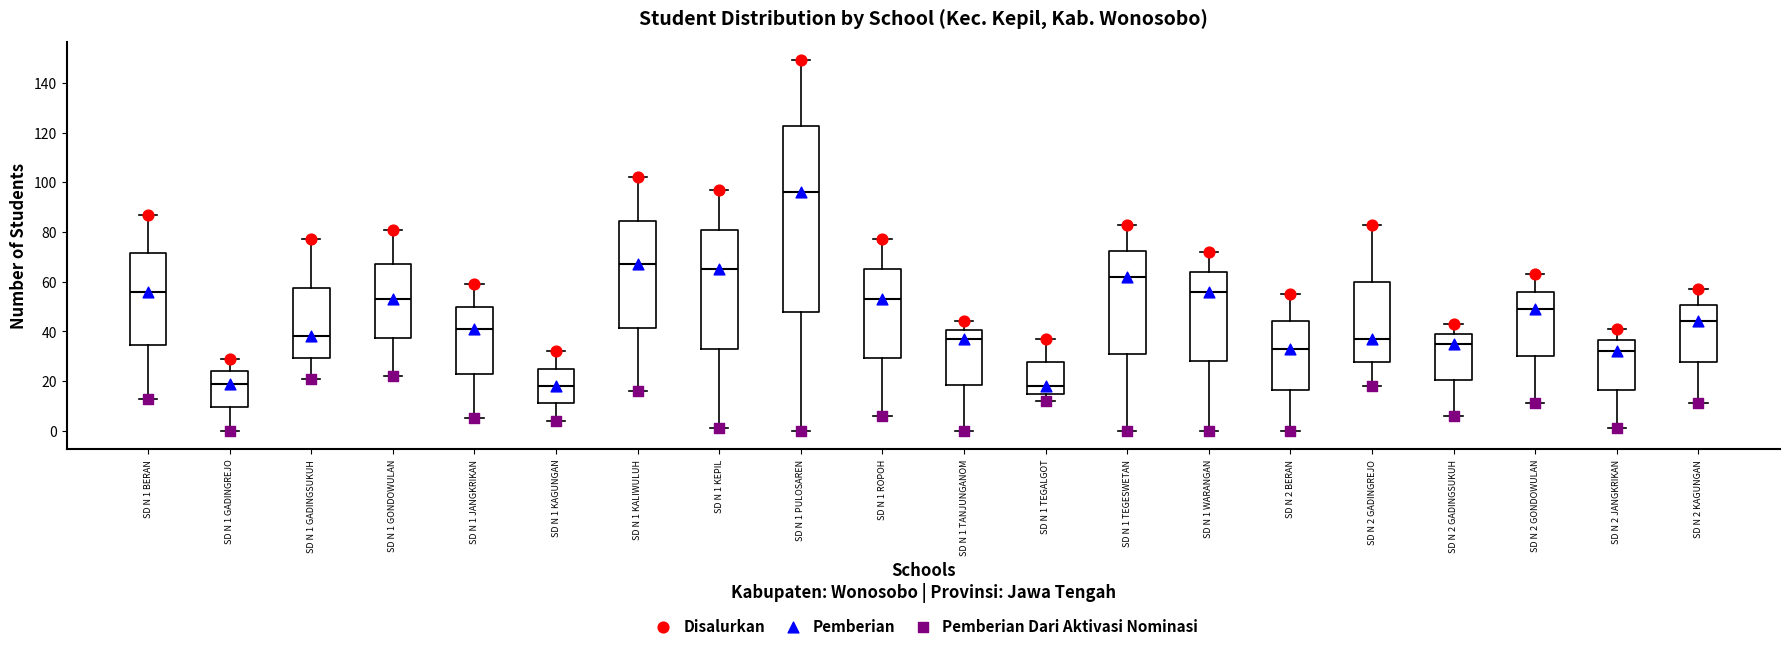

Reading left to right, transcribe this box plot: for each box, give where its median line is, the range the box spans, and where its two whiskers end, as read against the y-axis. The values are not printed on the chart, so give them approximately, as read against the axis.

SD N 1 BERAN: median 56, box 34 to 72, whiskers 14 to 88
SD N 1 GADINGREJO: median 20, box 10 to 24, whiskers 0 to 30
SD N 1 GADINGSUKUH: median 38, box 30 to 58, whiskers 22 to 78
SD N 1 GONDOWULAN: median 54, box 38 to 68, whiskers 22 to 82
SD N 1 JANGKRIKAN: median 42, box 24 to 50, whiskers 6 to 60
SD N 1 KAGUNGAN: median 18, box 12 to 26, whiskers 4 to 32
SD N 1 KALIWULUH: median 68, box 42 to 84, whiskers 16 to 102
SD N 1 KEPIL: median 66, box 34 to 82, whiskers 2 to 98
SD N 1 PULOSAREN: median 96, box 48 to 122, whiskers 0 to 150
SD N 1 ROPOH: median 54, box 30 to 66, whiskers 6 to 78
SD N 1 TANJUNGANOM: median 38, box 18 to 40, whiskers 0 to 44
SD N 1 TEGALGOT: median 18, box 16 to 28, whiskers 12 to 38
SD N 1 TEGESWETAN: median 62, box 32 to 72, whiskers 0 to 84
SD N 1 WARANGAN: median 56, box 28 to 64, whiskers 0 to 72
SD N 2 BERAN: median 34, box 16 to 44, whiskers 0 to 56
SD N 2 GADINGREJO: median 38, box 28 to 60, whiskers 18 to 84
SD N 2 GADINGSUKUH: median 36, box 20 to 40, whiskers 6 to 44
SD N 2 GONDOWULAN: median 50, box 30 to 56, whiskers 12 to 64
SD N 2 JANGKRIKAN: median 32, box 16 to 36, whiskers 2 to 42
SD N 2 KAGUNGAN: median 44, box 28 to 50, whiskers 12 to 58